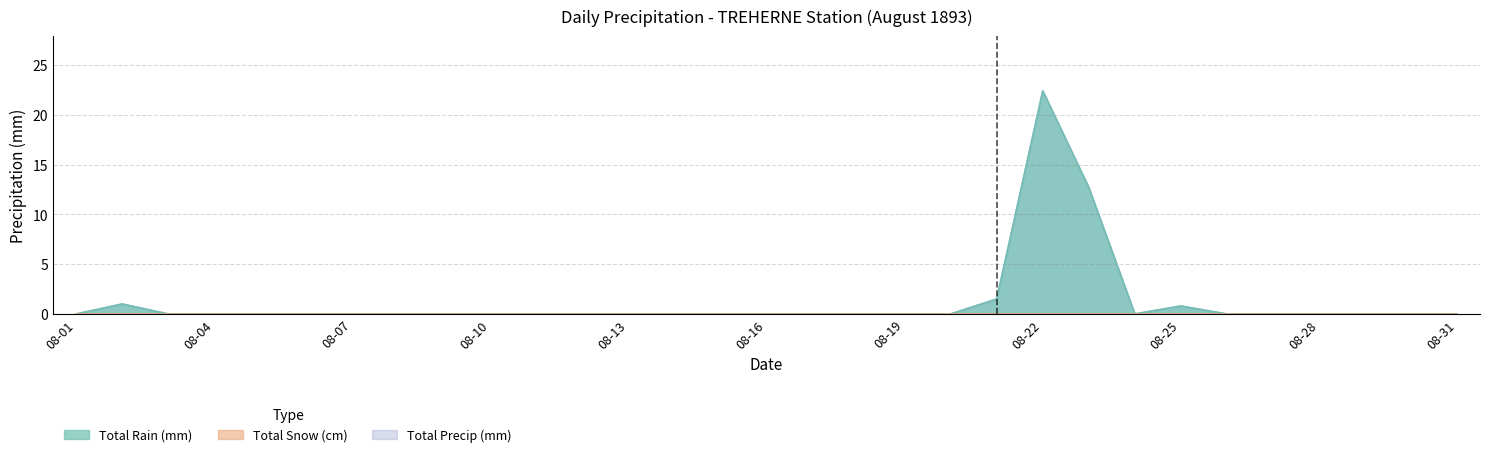

Which label corresponds to the smallest value in the chart?

08-01